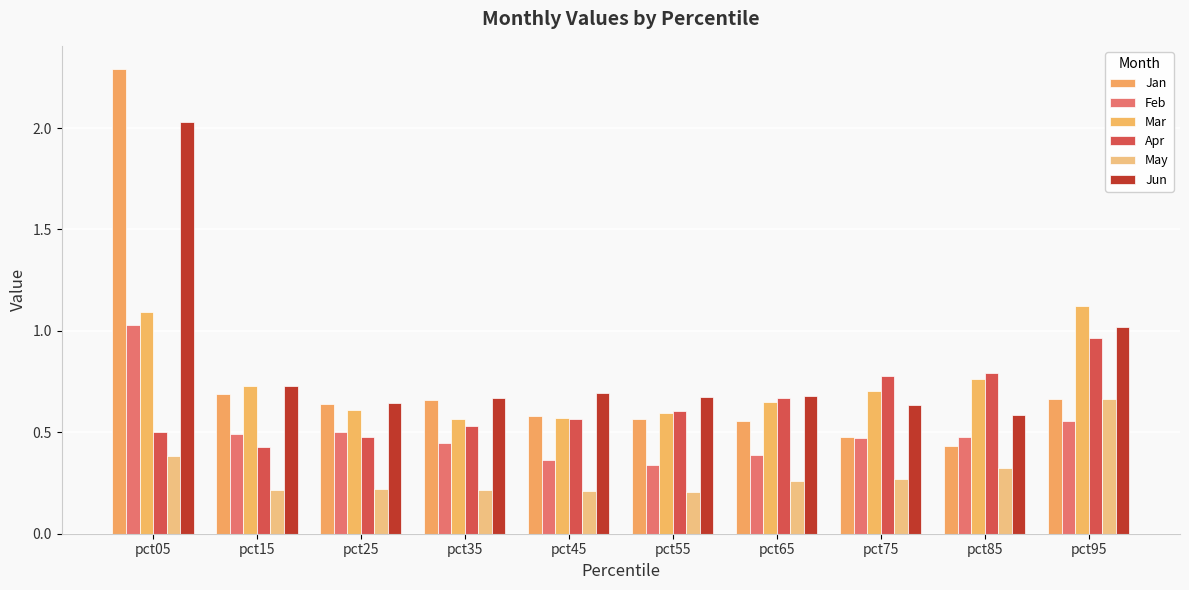

Does the chart contain stacked bars?

No